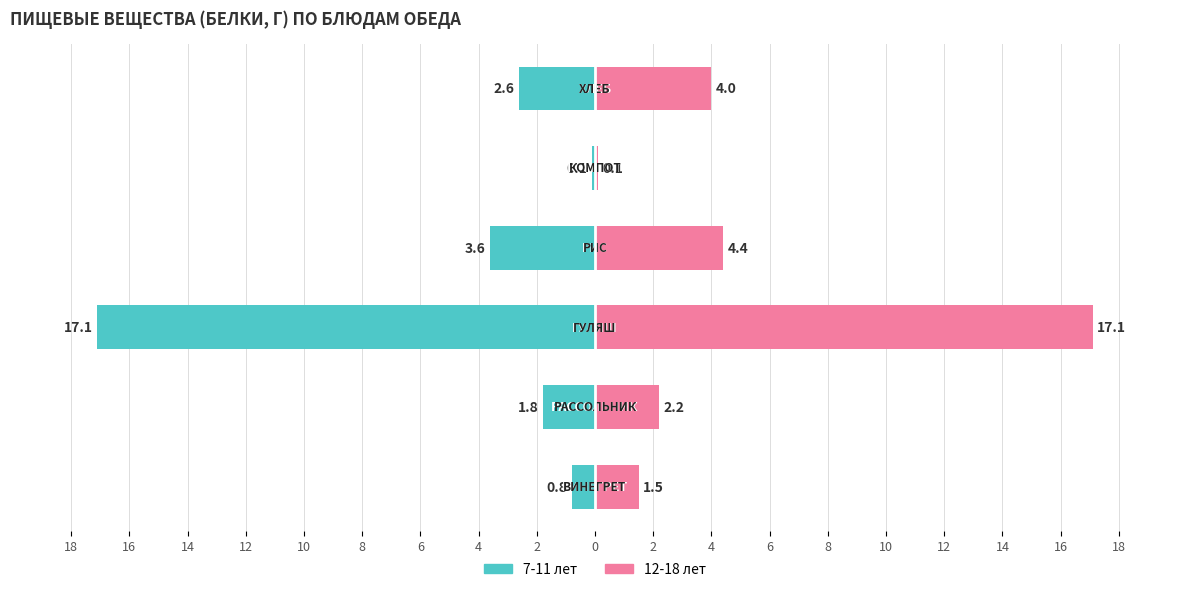

Rank the series by their maximum value, from lowest to highest.

7-11 лет, 12-18 лет